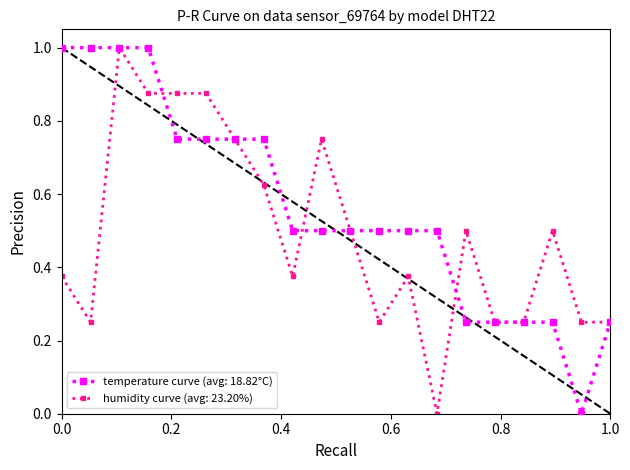

What is the maximum value for humidity curve (avg: 23.20%)?

1.0